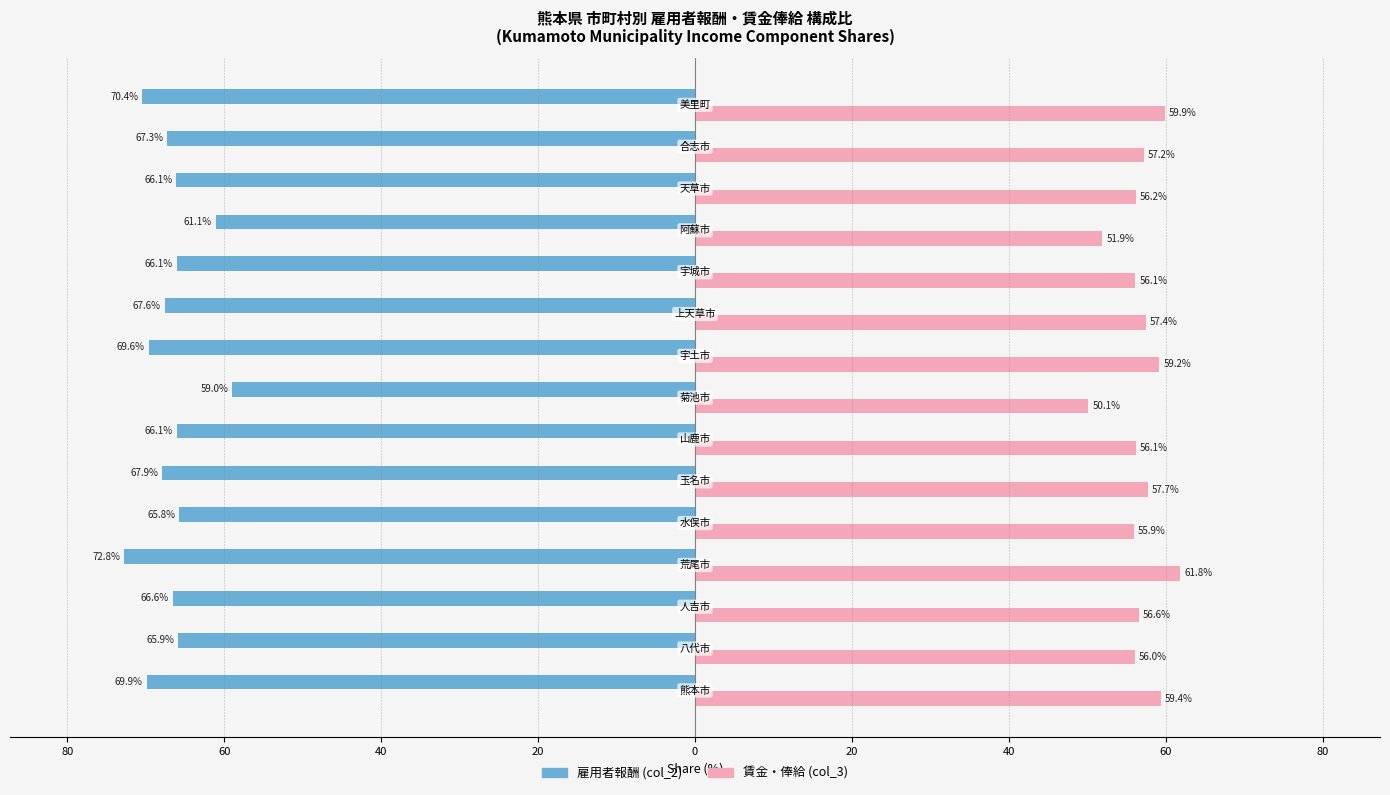

Reading left to right, what are all the values shown in this chart?

雇用者報酬 (col_2): 69.9	65.9	66.6	72.8	65.8	67.9	66.1	59.0	69.6	67.6	66.1	61.1	66.1	67.3	70.4
賃金・俸給 (col_3): 59.4	56.0	56.6	61.8	55.9	57.7	56.1	50.1	59.2	57.4	56.1	51.9	56.2	57.2	59.9